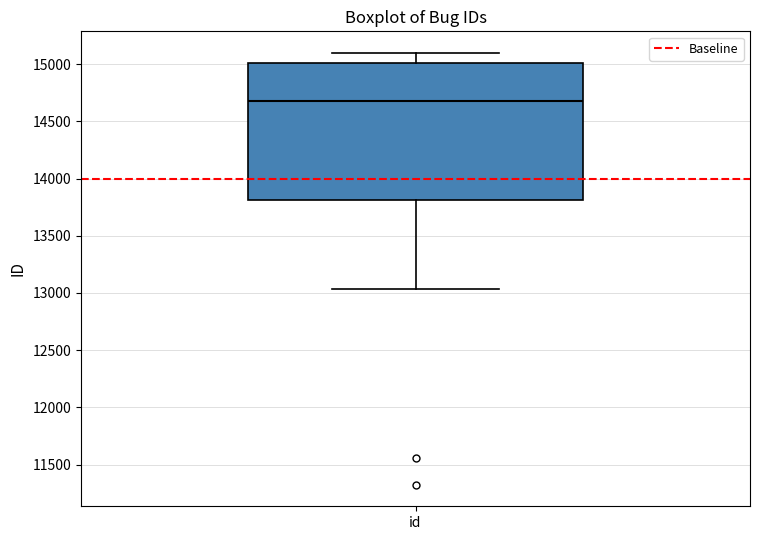

Transcribe this box plot: give where the median line is, the range the box spans, and where the two whiskers end, as read against the y-axis. The values are not printed on the chart, so give them approximately, as read against the axis.

median 14700, box 13800 to 15000, whiskers 13050 to 15100